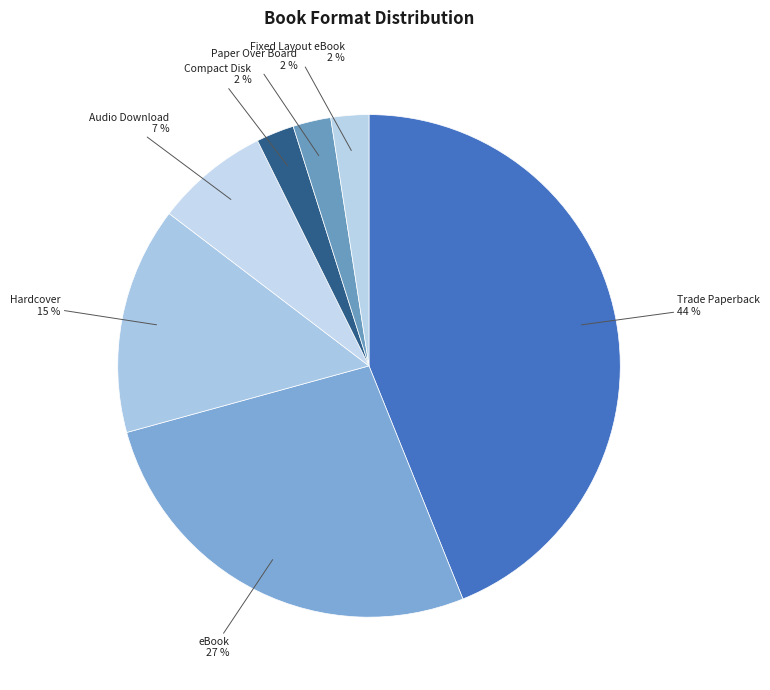

What is the smallest slice in the pie chart?

Compact Disk